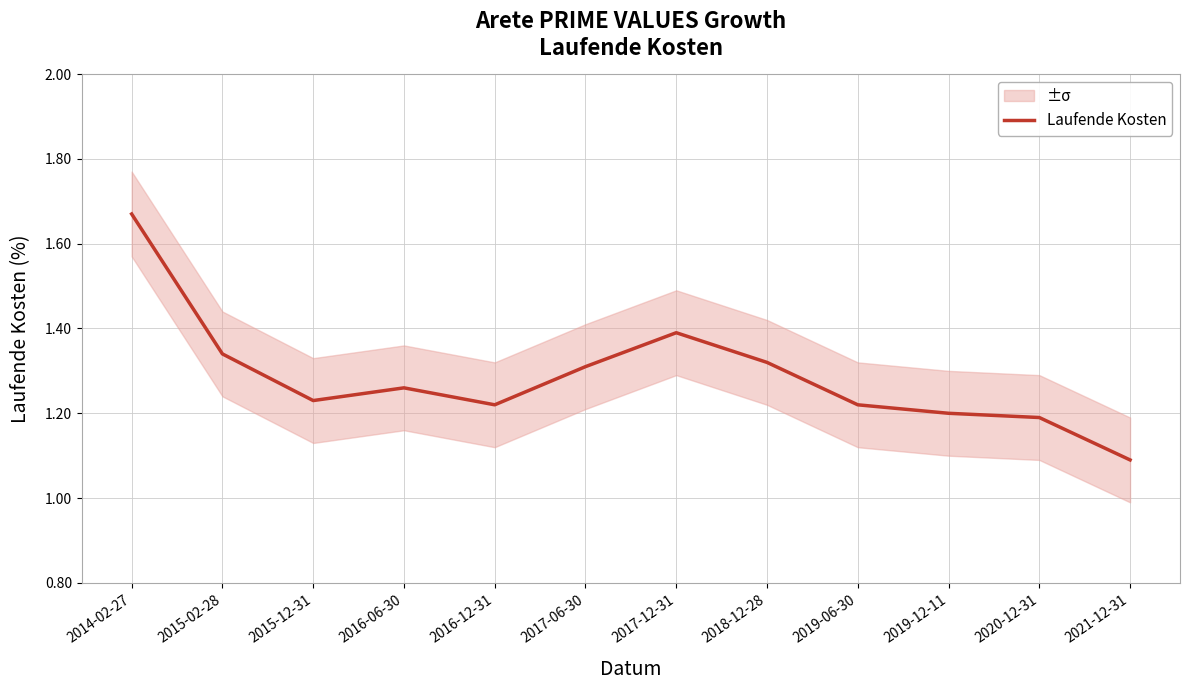

Between 2014-02-27 and 2021-12-31, which is larger?

2014-02-27